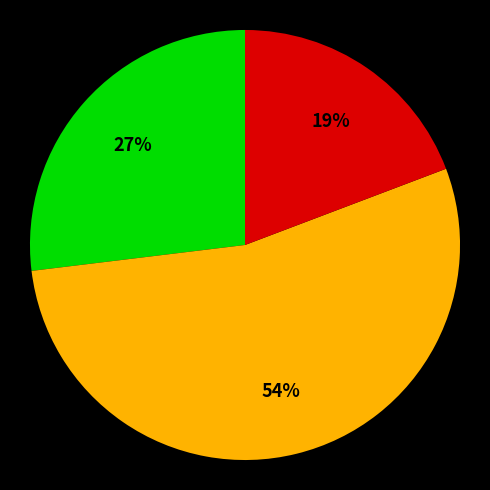

Does any single category account for the majority?

Yes